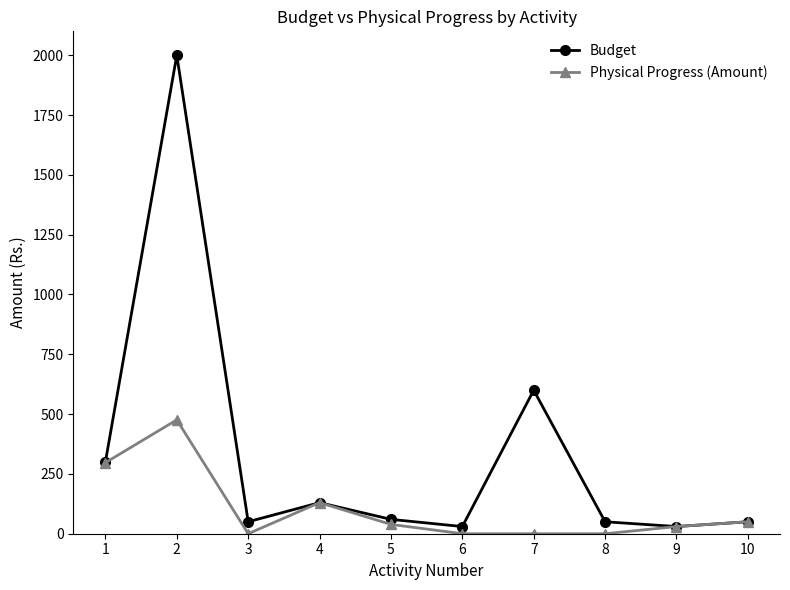

Read the Physical Progress (Amount) value at 9.

30